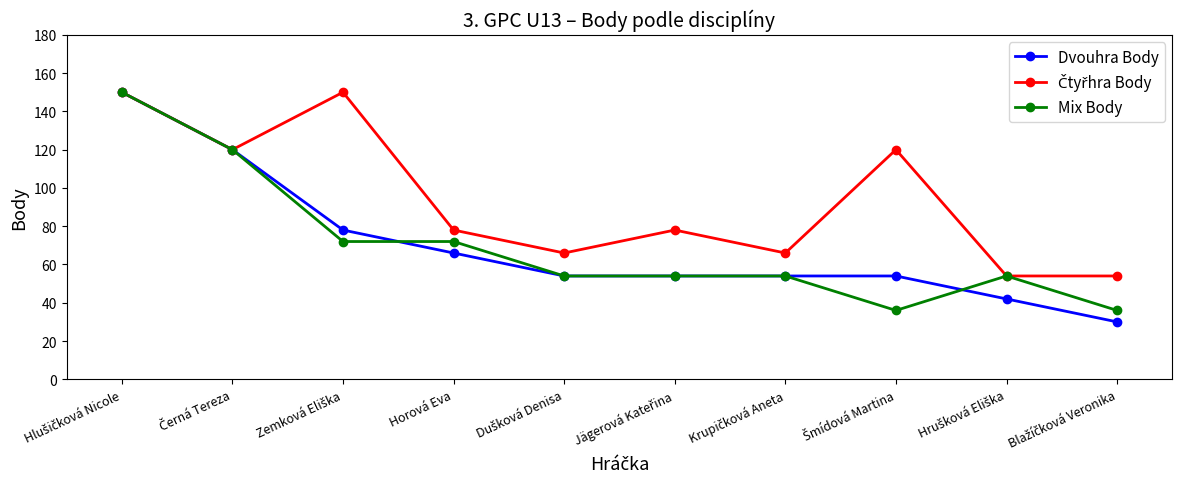

True or false: Mix Body has more than 0 interior local peaks.

True